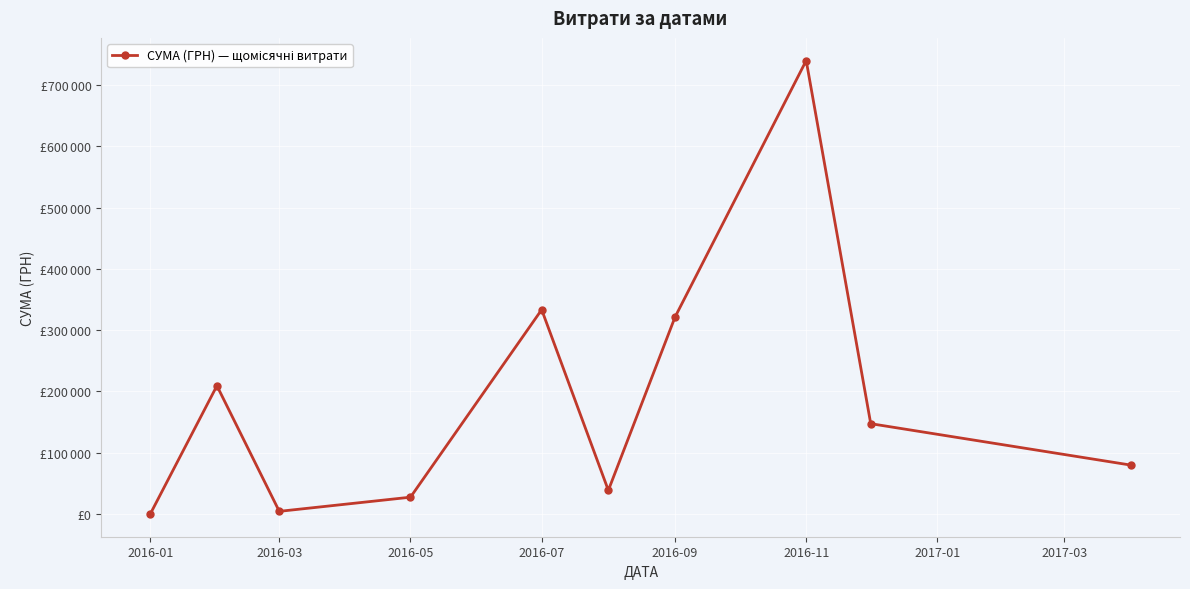

Is this an area chart (filled region under the line)?

No